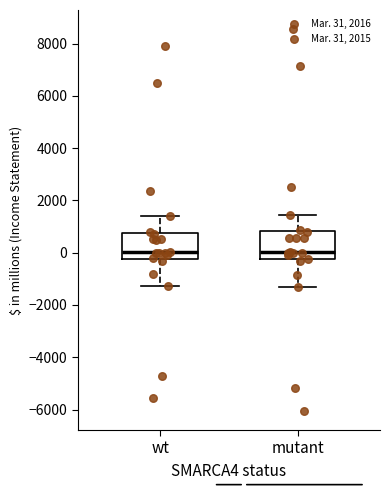

Reading left to right, transcribe this box plot: for each box, give where its median line is, the range the box spans, and where its two whiskers end, as read against the y-axis. The values are not printed on the chart, so give them approximately, as read against the axis.

wt: median 0, box -200 to 800, whiskers -1200 to 1400
mutant: median 0, box -200 to 800, whiskers -1400 to 1400